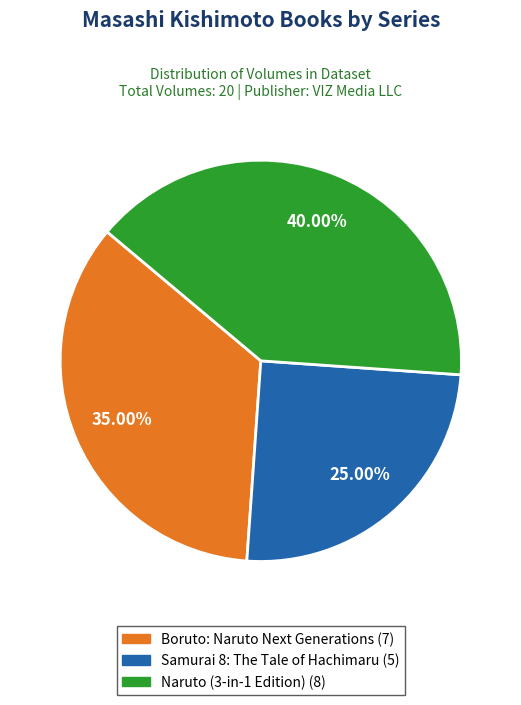

To the nearest percent, what percentage of the pie is Samurai 8: The Tale of Hachimaru?

25%